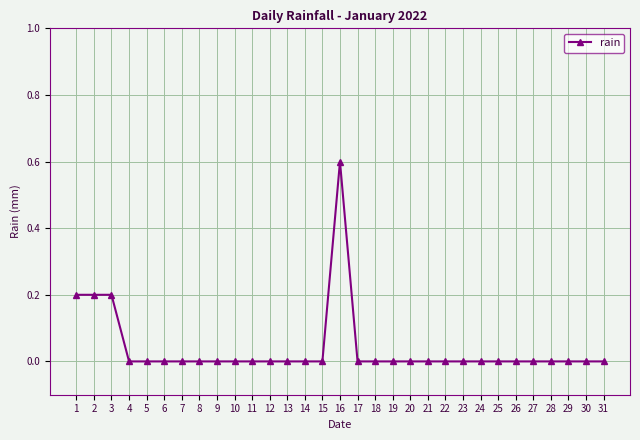

What is the value of the 1st point from the left?

0.2